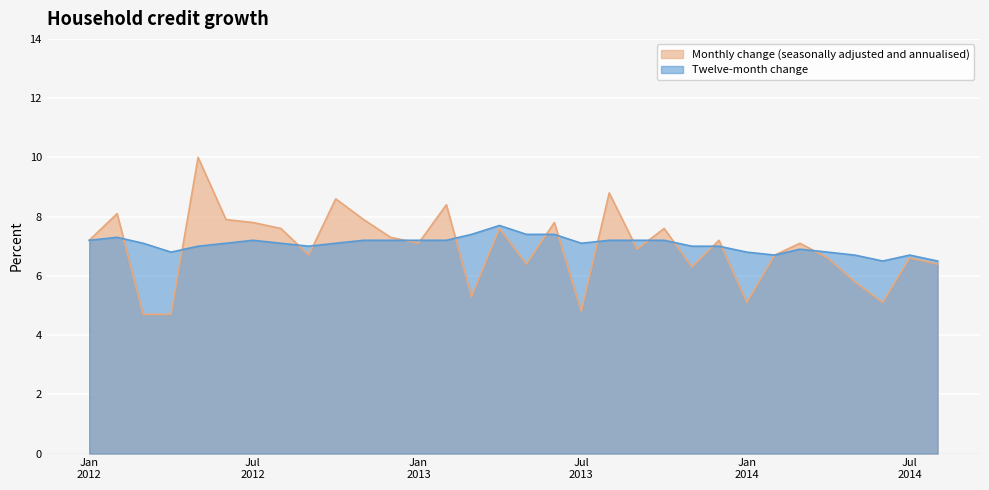

Rank the series by their average value, from lowest to highest.

Monthly change (seasonally adjusted and annualised), Twelve-month change